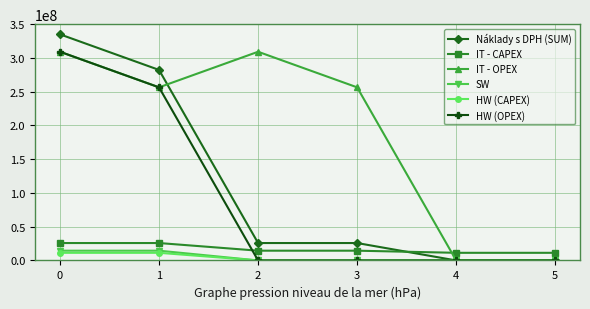

What is the sum of all IT - CAPEX values?

103208727.7